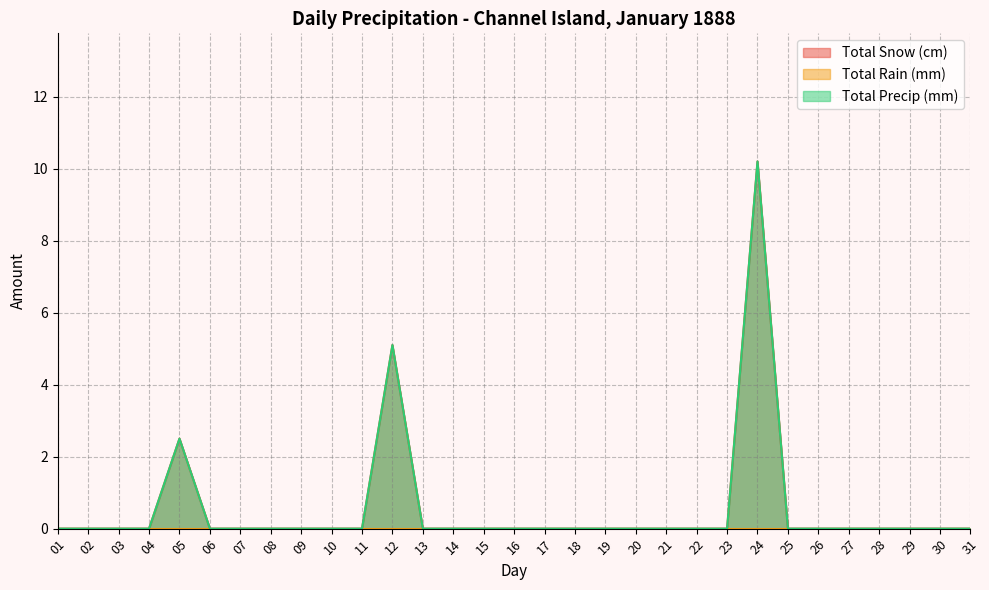

Rank the categories by Total Snow (cm) value from highest to lowest.

24, 12, 05, 01, 02, 03, 04, 06, 07, 08, 09, 10, 11, 13, 14, 15, 16, 17, 18, 19, 20, 21, 22, 23, 25, 26, 27, 28, 29, 30, 31